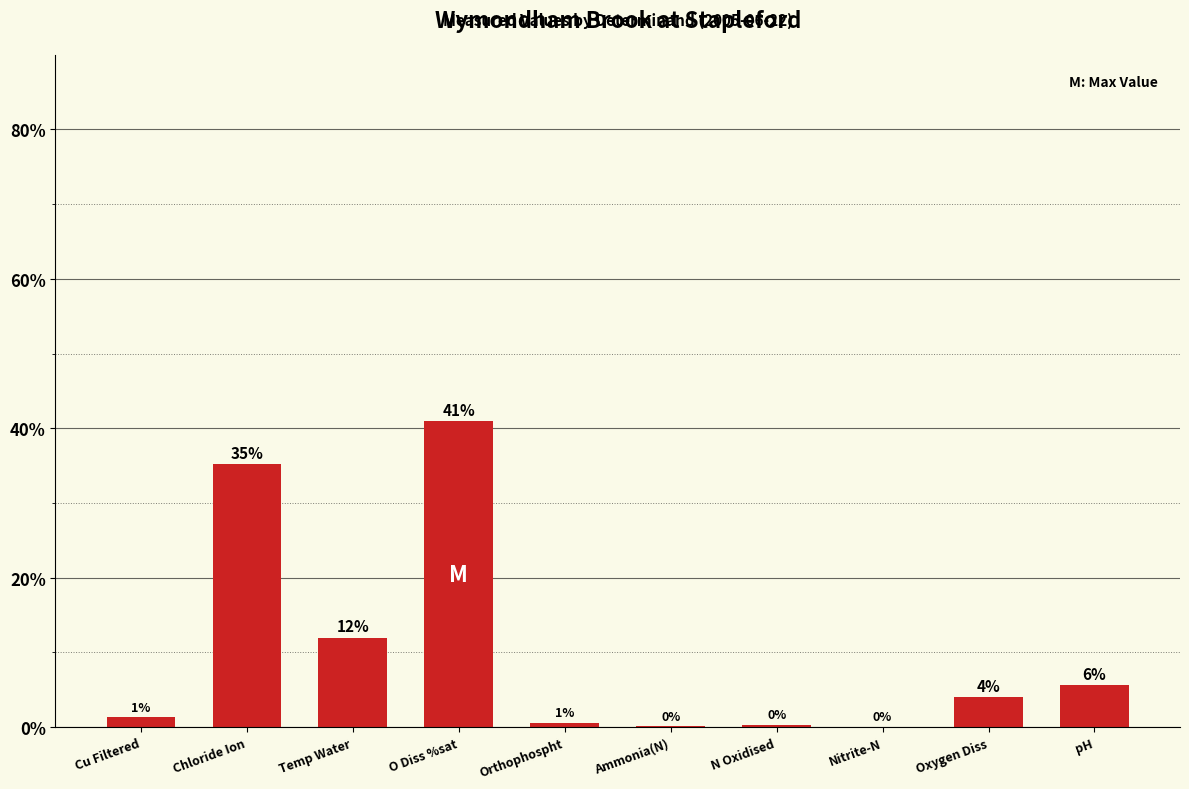

At which category does the chart reach its peak across all series?

O Diss %sat